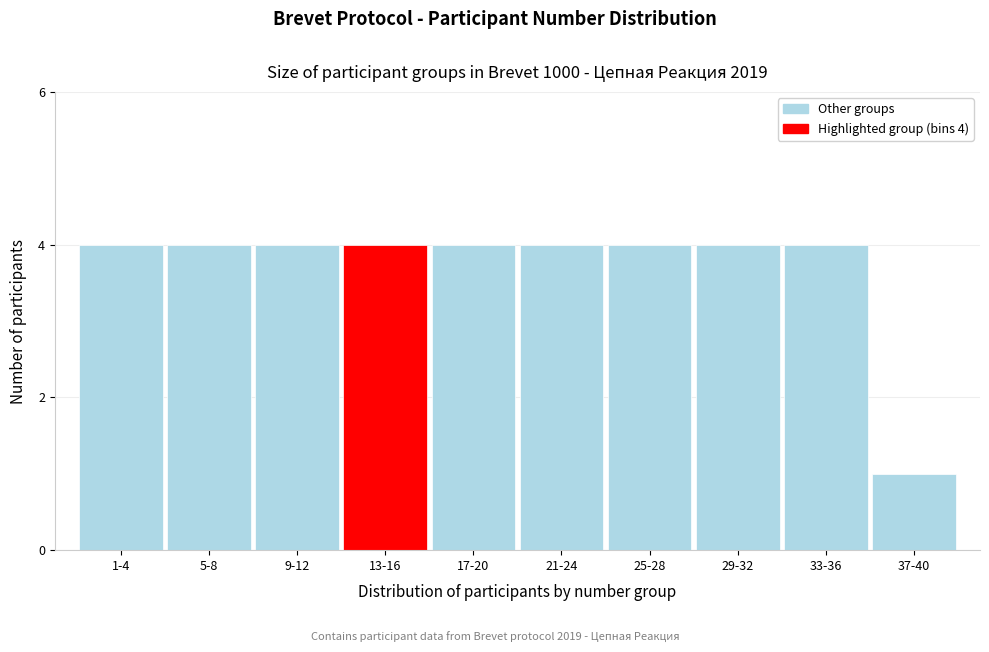

Reading left to right, what are all the values shown in this chart?

1-4=4	5-8=4	9-12=4	13-16=4	17-20=4	21-24=4	25-28=4	29-32=4	33-36=4	37-40=1